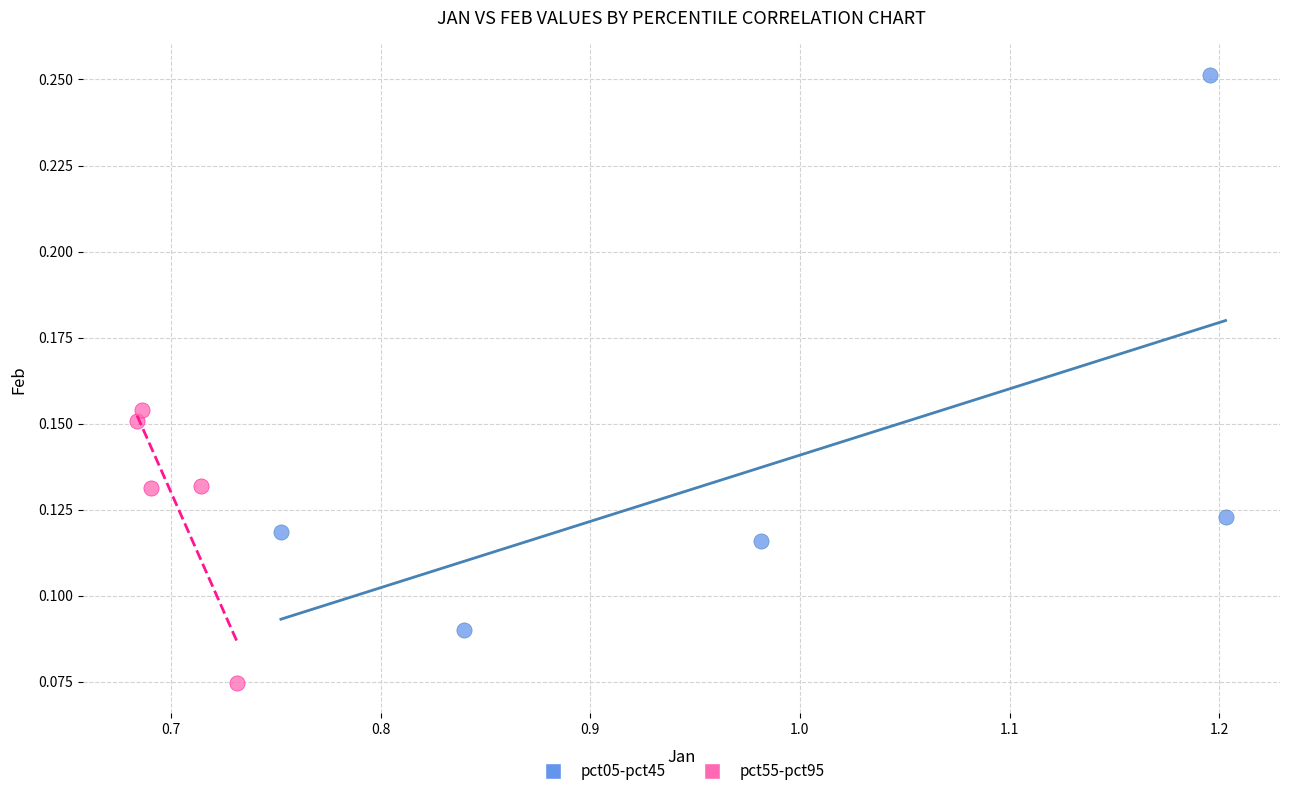

Which series has the widest spread of Y values?

pct05-pct45